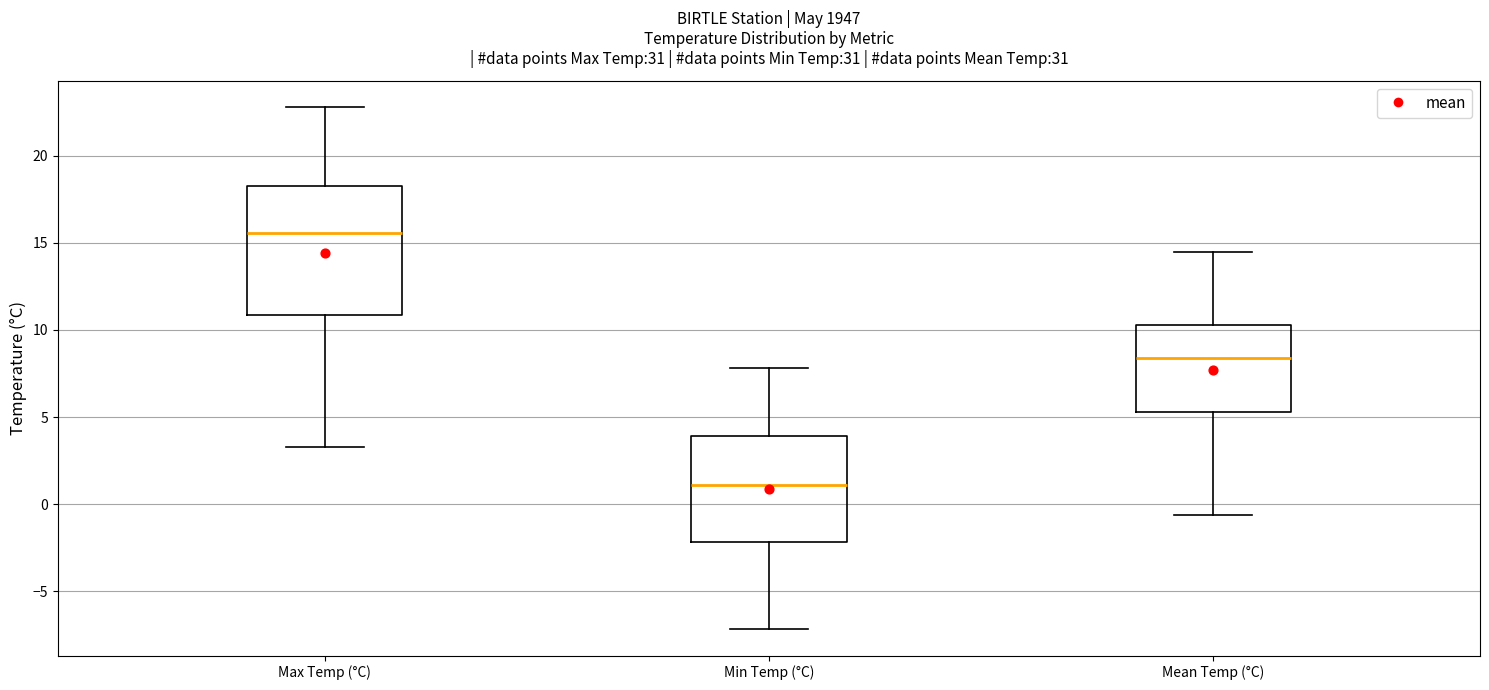

Reading left to right, read every box against the y-axis: the position of its median line, the range the box covers, and the ends of its whiskers. The values are not printed on the chart, so give them approximately, as read against the axis.

Max Temp (°C): median 15.5, box 11.0 to 18.5, whiskers 3.5 to 23.0
Min Temp (°C): median 1.0, box -2.0 to 4.0, whiskers -7.0 to 8.0
Mean Temp (°C): median 8.5, box 5.5 to 10.5, whiskers -0.5 to 14.5